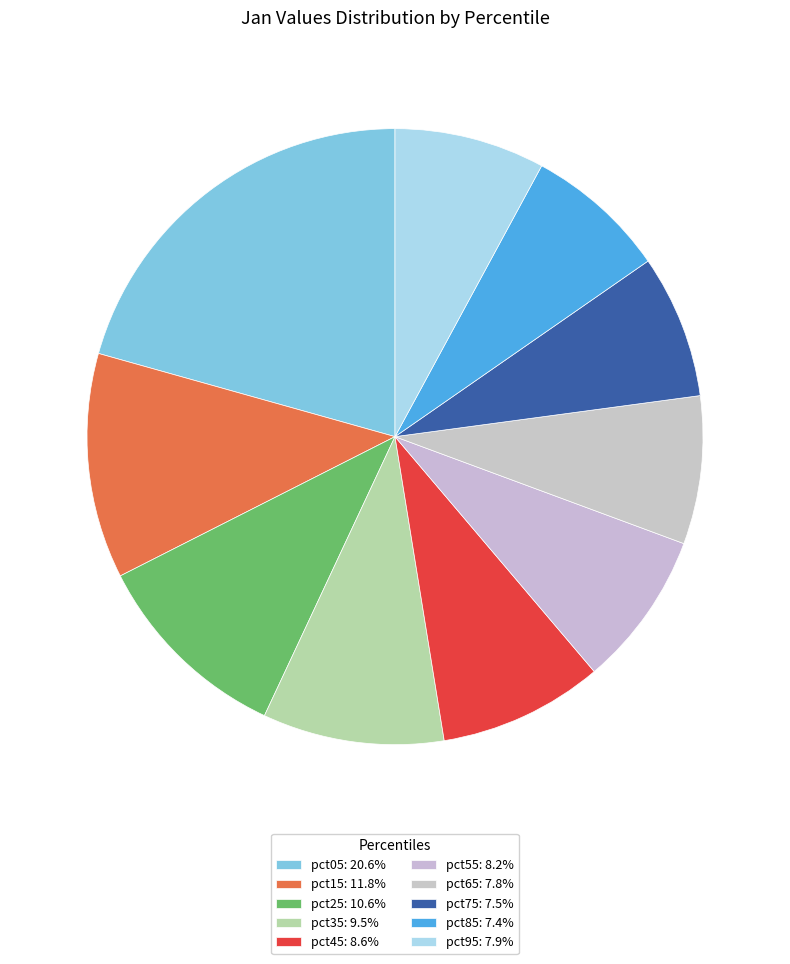

Which slice is the largest?

pct05